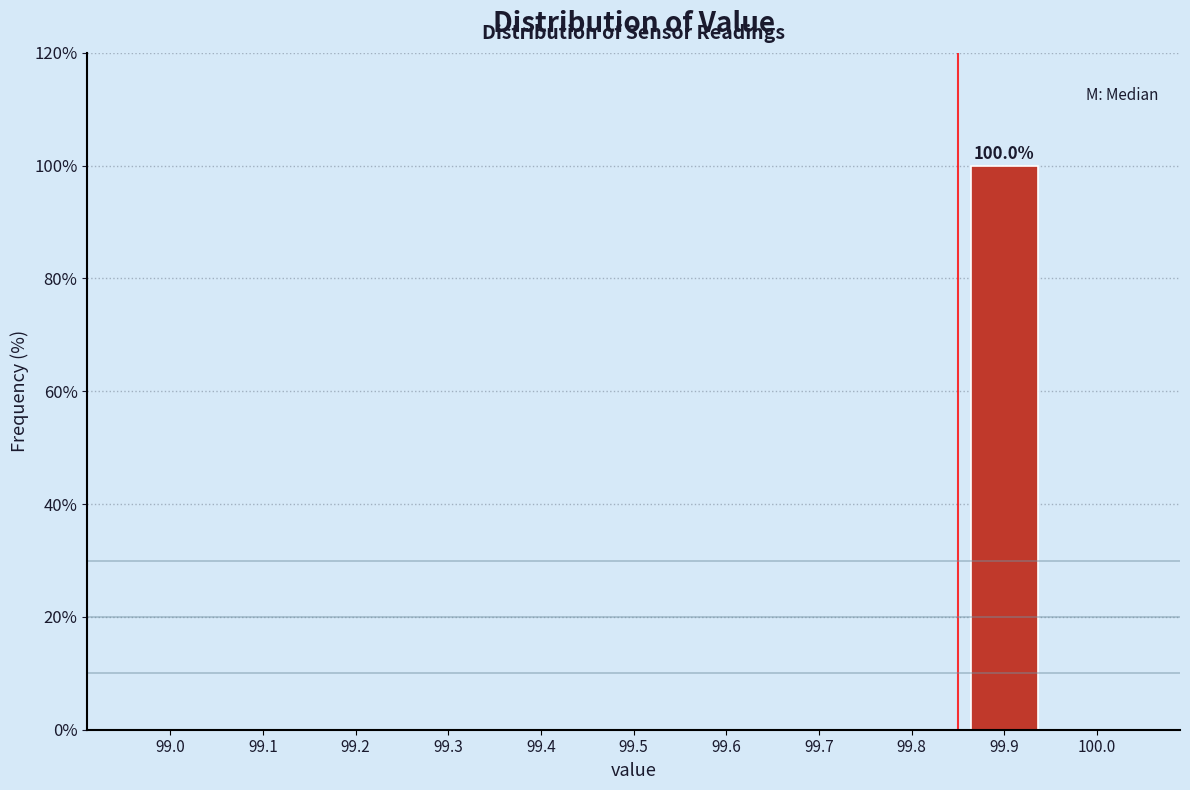

Reading right to left, what are all the values shown in this chart?

100.0=0	99.9=100	99.8=0	99.7=0	99.6=0	99.5=0	99.4=0	99.3=0	99.2=0	99.1=0	99.0=0